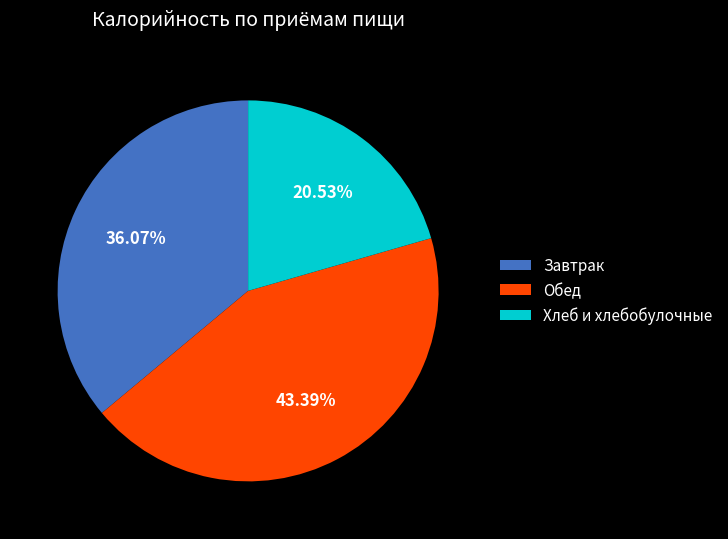

How many segments does this pie chart have?

3